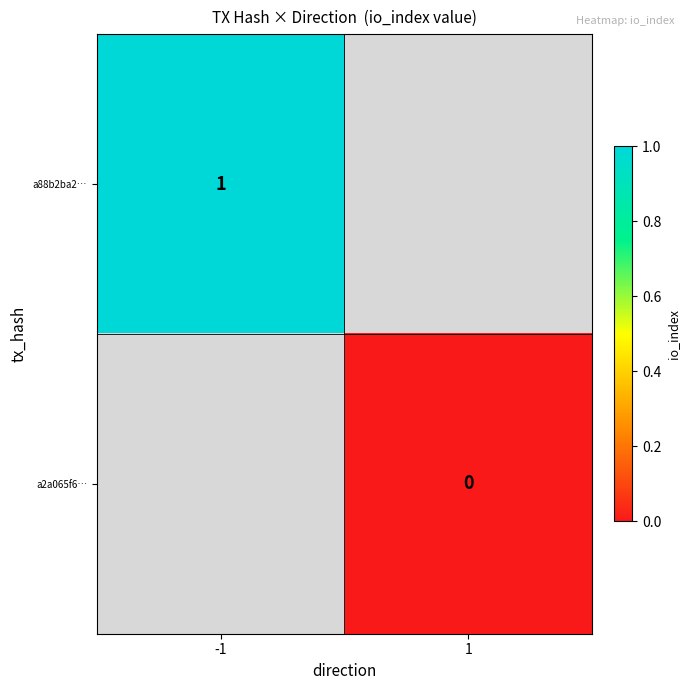

Is it true that a88b2ba2… equals 1 at -1?

True